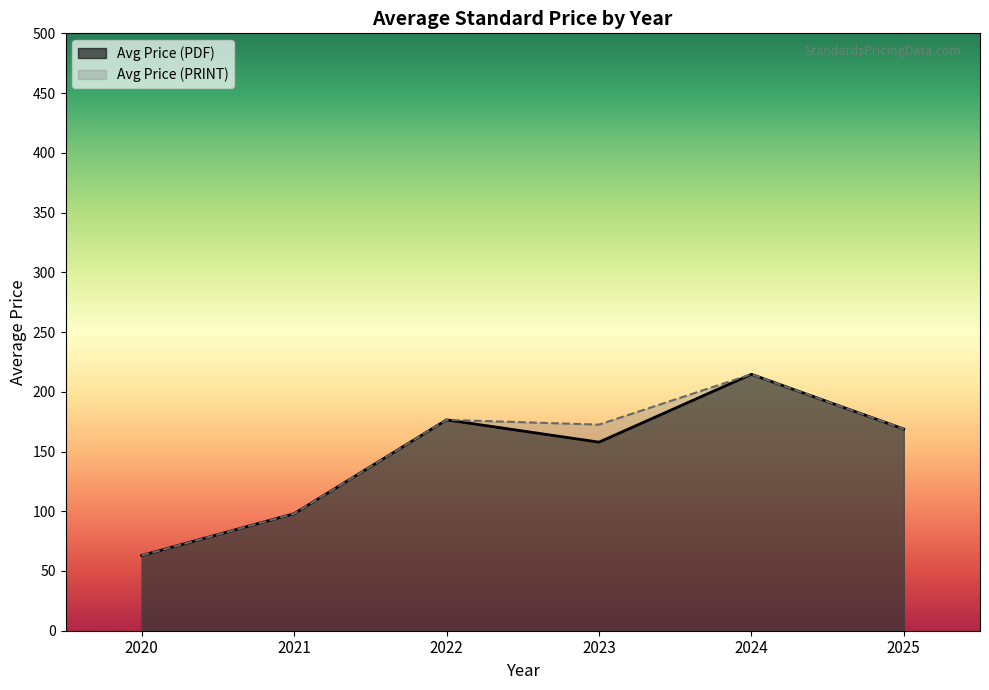

True or false: Avg Price (PRINT) and Avg Price (PDF) cross at least once.

False